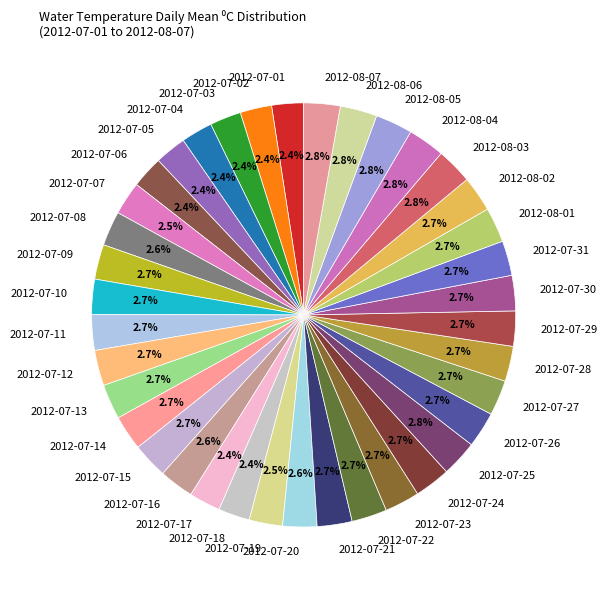

Count the number of slices in the pie.

38